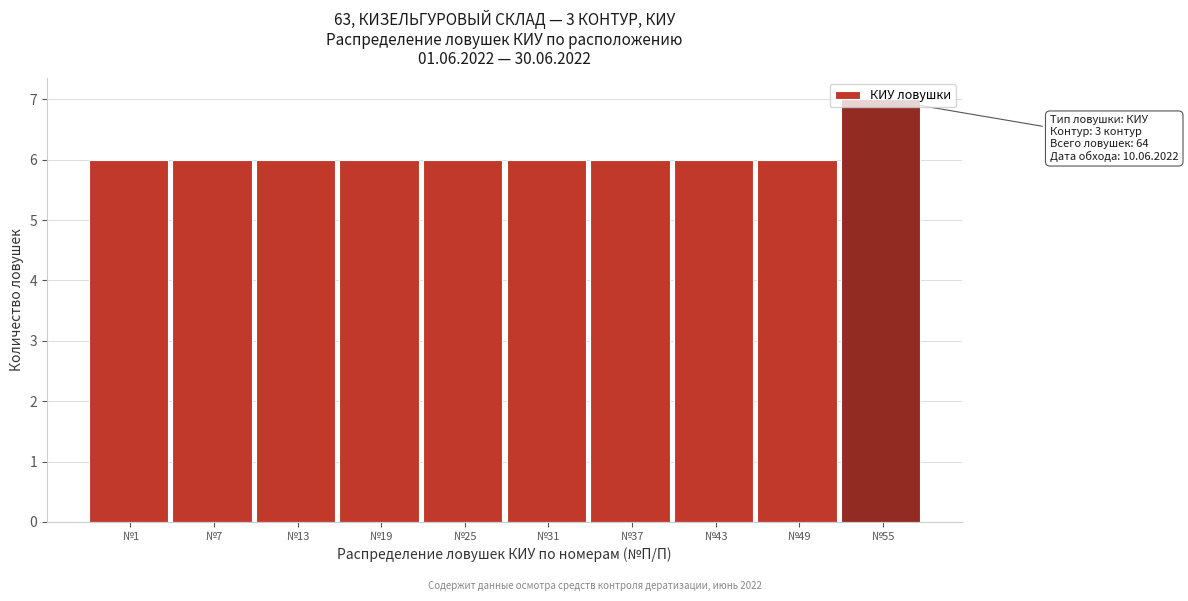

True or false: the data shows 6 at №25.

True